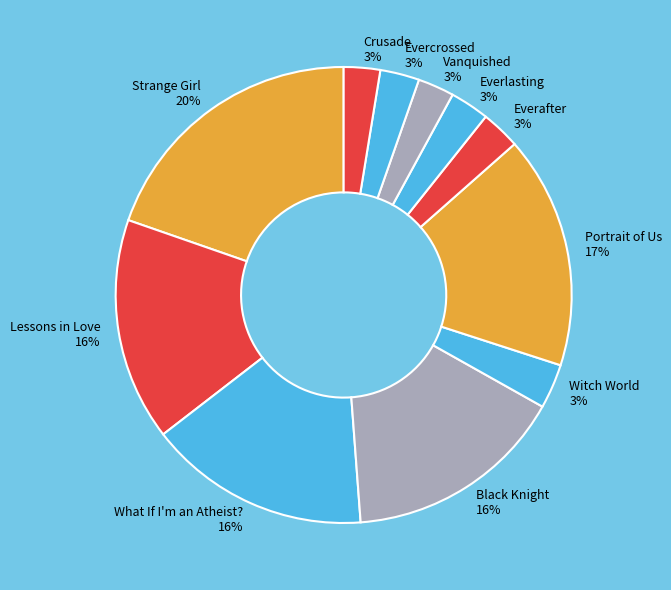

To the nearest percent, what is the difference between the Everlasting and Black Knight slice percentages?

13%